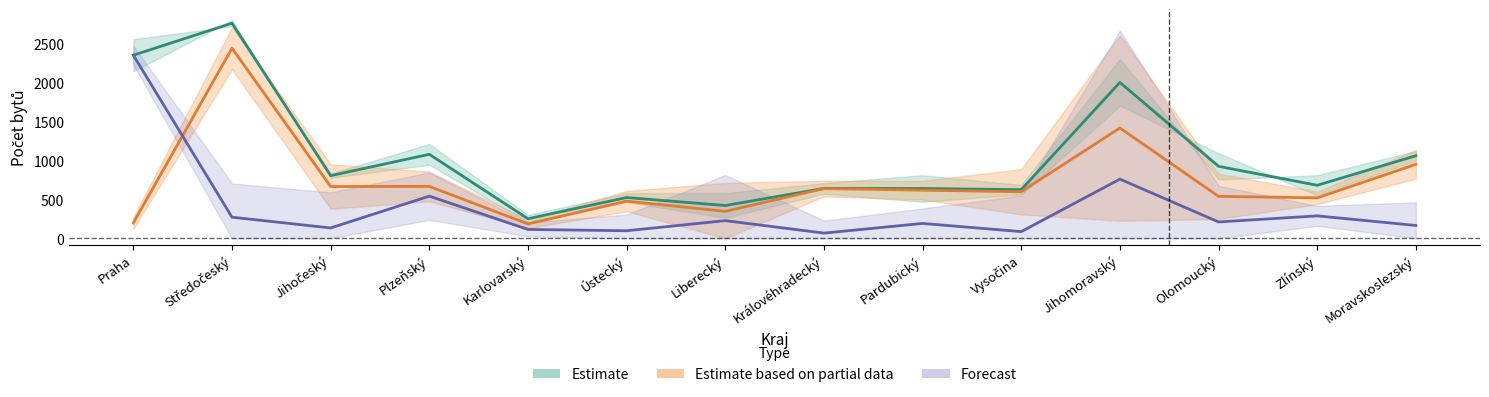

What is the difference between the maximum and minimum values in the Estimate series?

2506.5